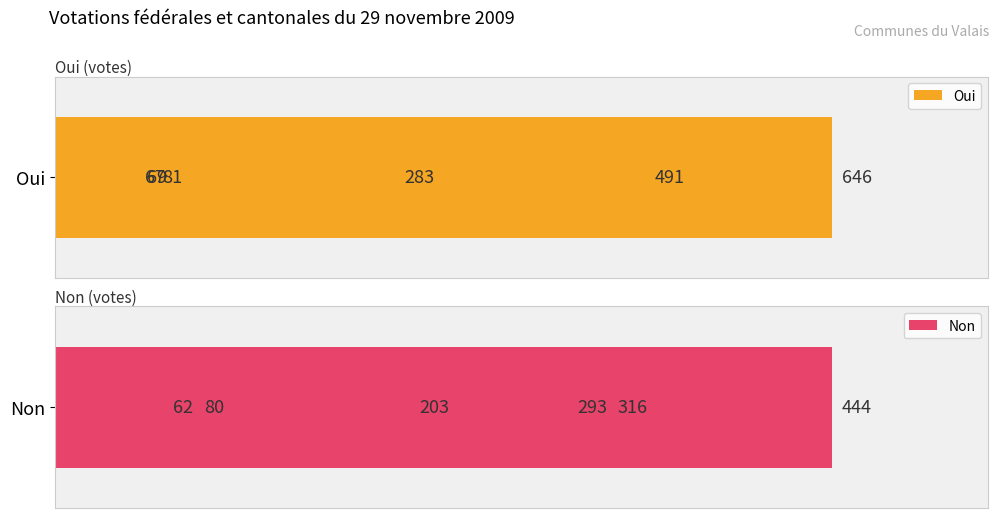

What is the difference between the second highest and minimum values in the Non series?

254